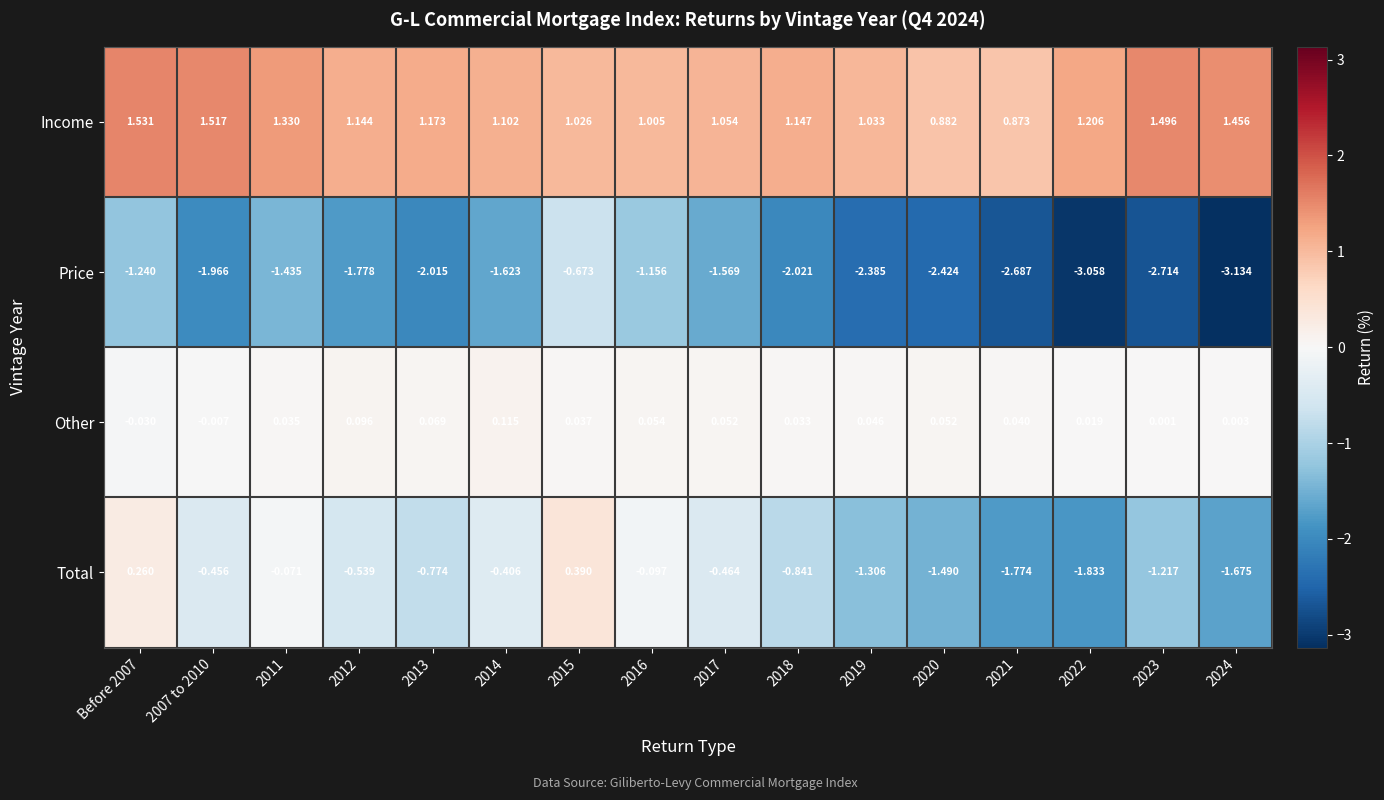

Is the value of Price at 2023 greater than the value of Total at 2022?

No